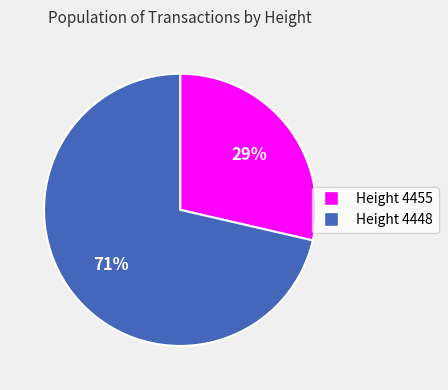

Rank the categories by value from lowest to highest.

Height 4455, Height 4448